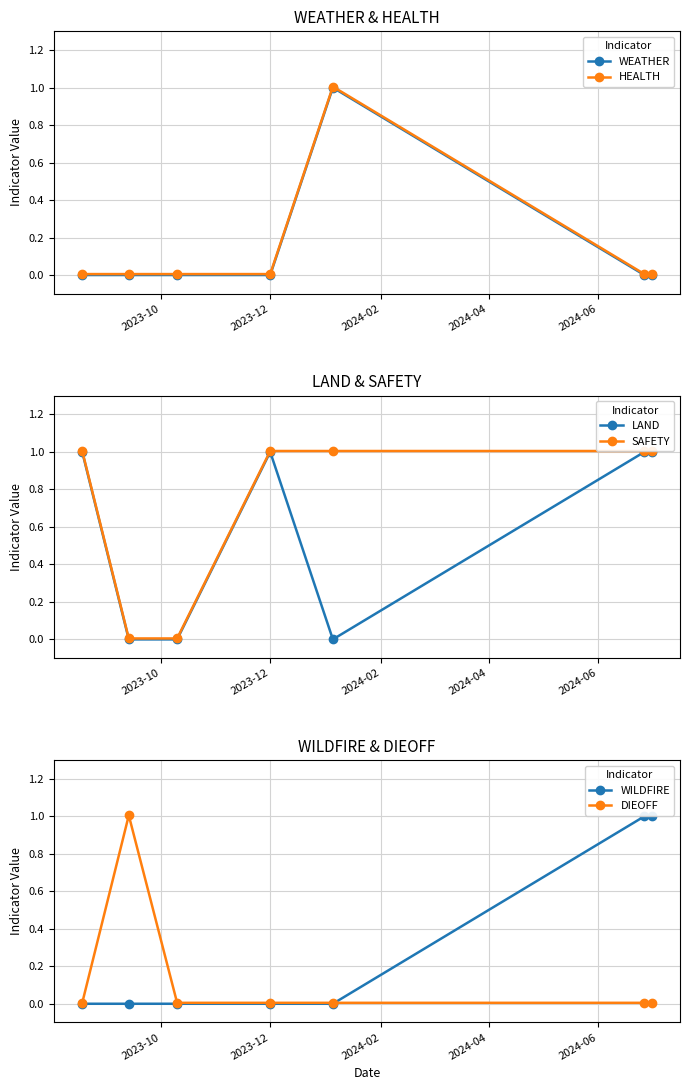

Which series has the largest total across all categories?

SAFETY